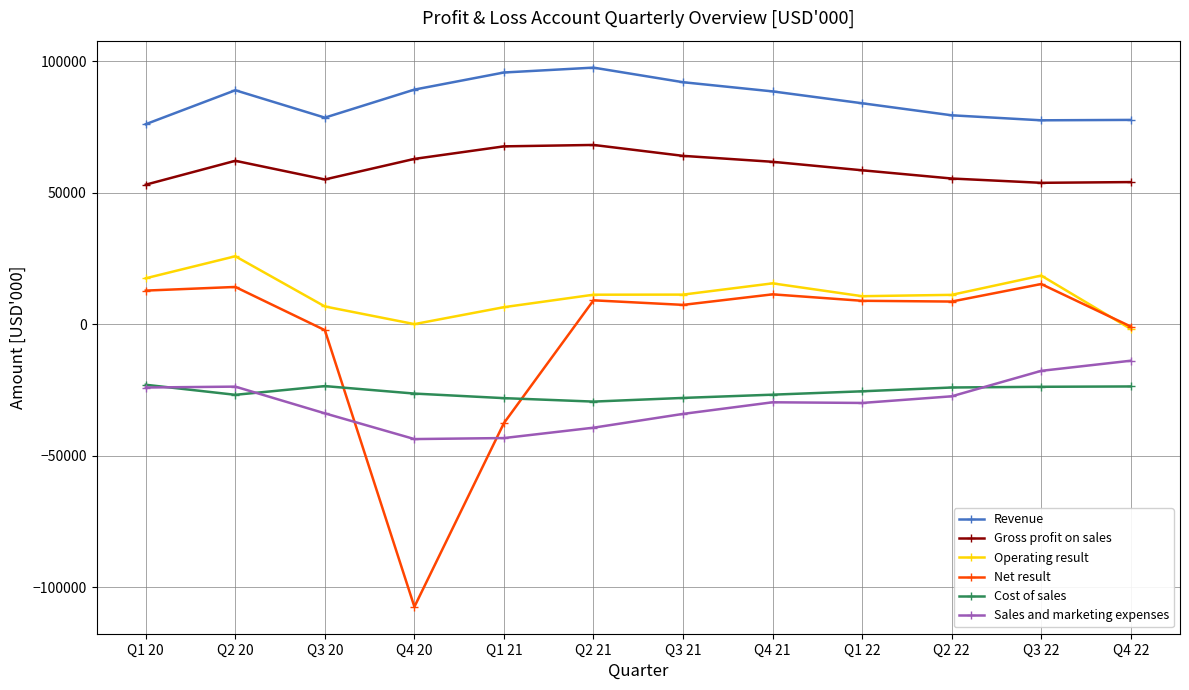

What is the label of the 5th point from the left?

Q1 21